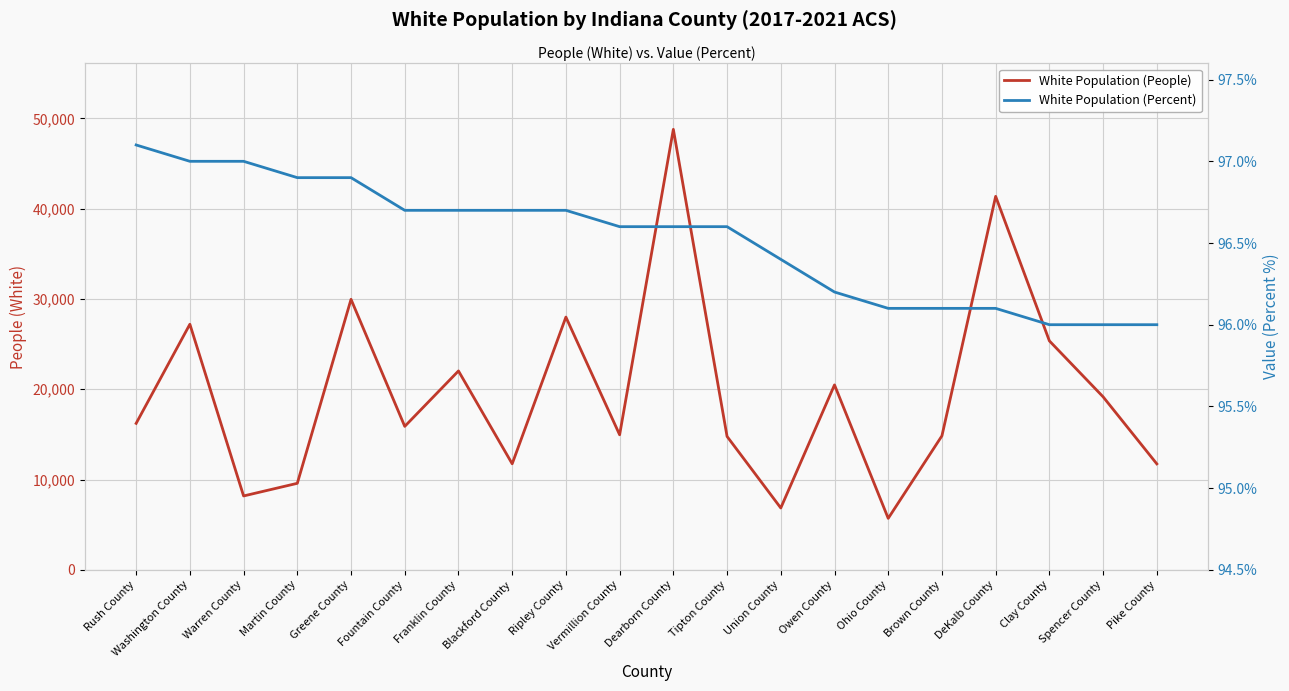

What is the minimum value shown in the chart?

96.0